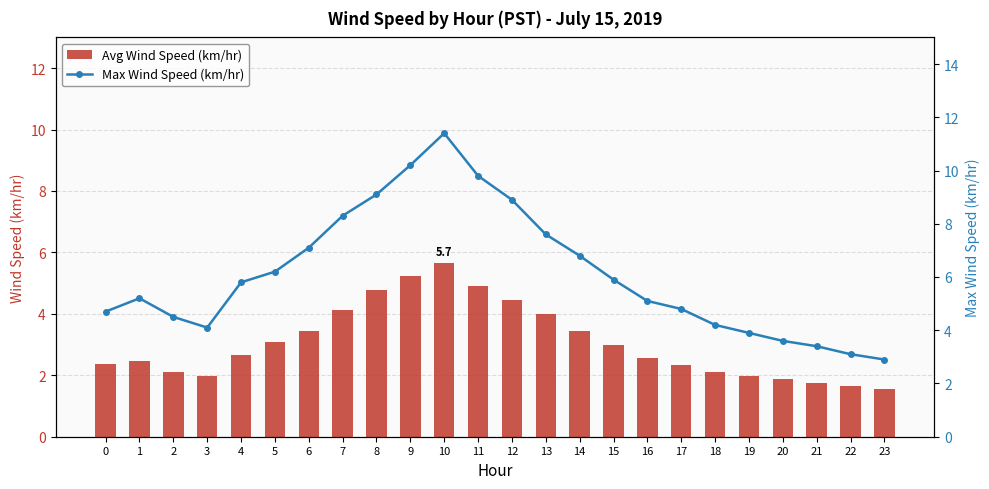

List the series in order of their overall mean, lowest first.

Avg Wind Speed (km/hr), Max Wind Speed (km/hr)